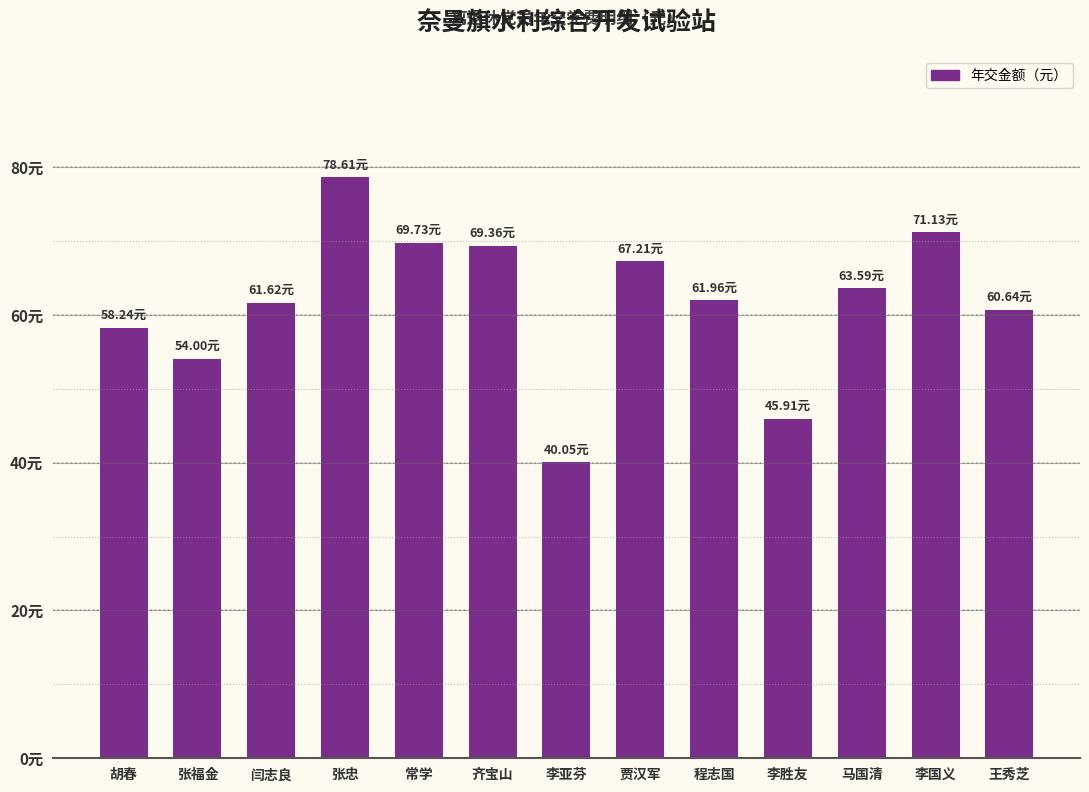

Reading left to right, transcribe all the data shown in this chart.

58.2	54.0	61.6	78.6	69.7	69.4	40.0	67.2	62.0	45.9	63.6	71.1	60.6